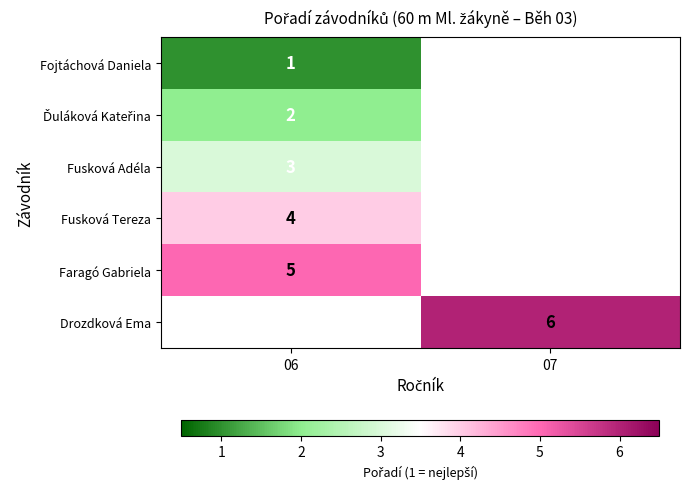

The value of Fusková Tereza at 06 is 2. True or false?

False